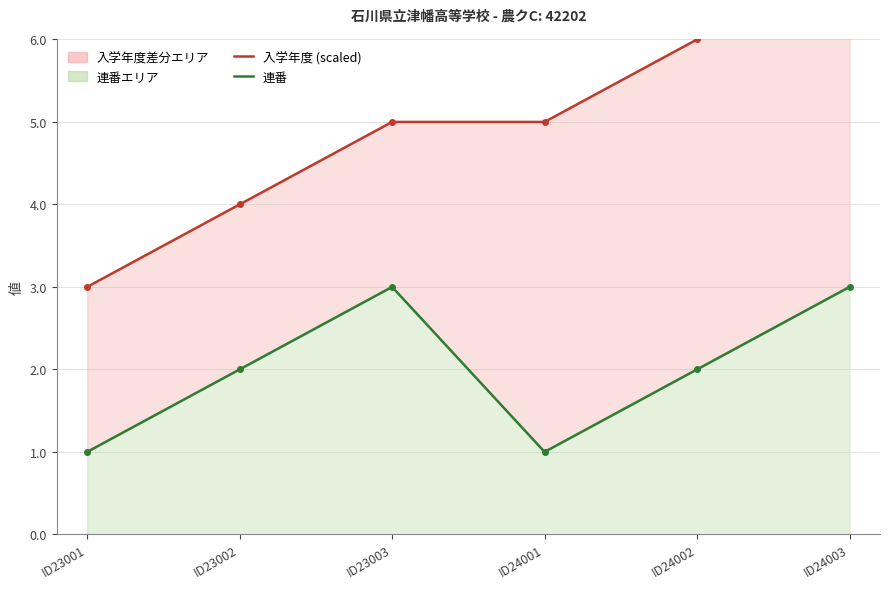

Between ID23002 and ID24002, which series saw the biggest shift?

入学年度 (scaled)